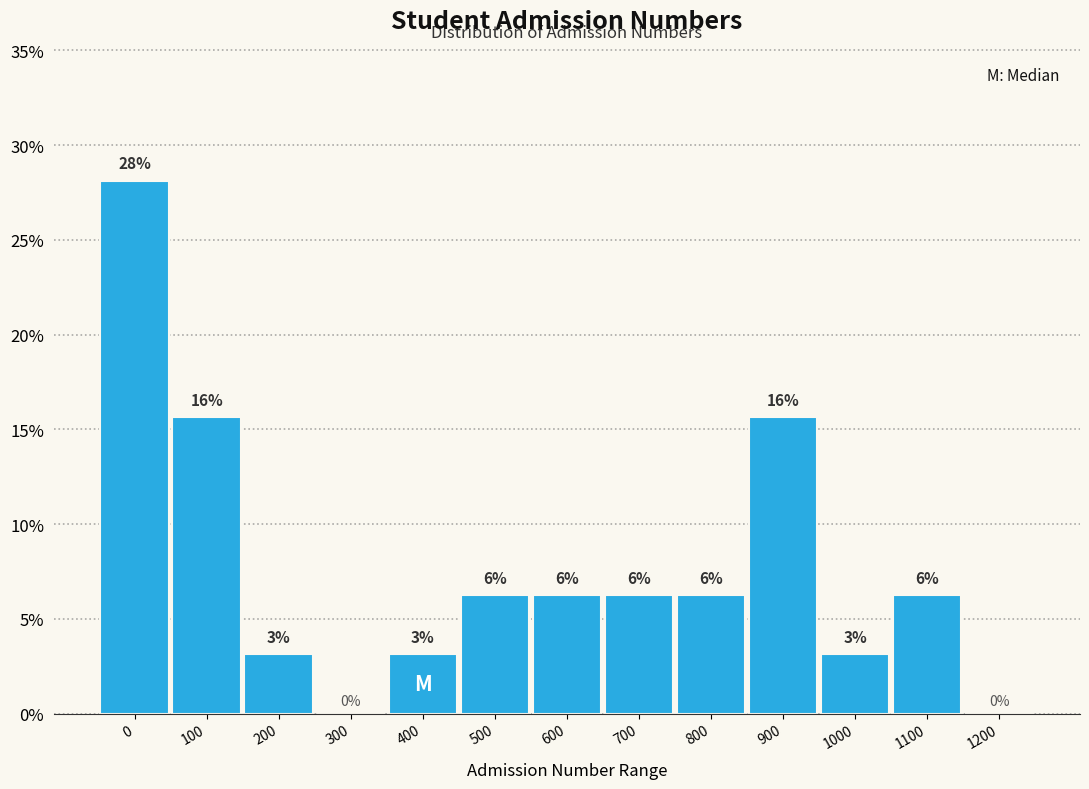

Are the bars horizontal?

No